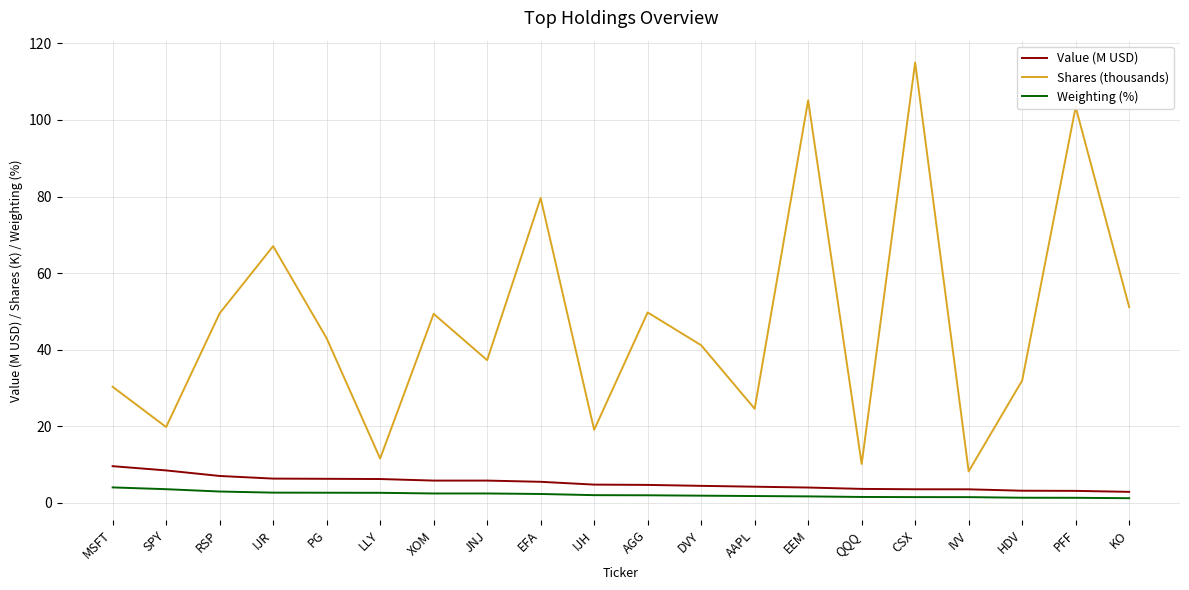

At XOM, list the series in order from smallest to largest.

Weighting (%), Value (M USD), Shares (thousands)